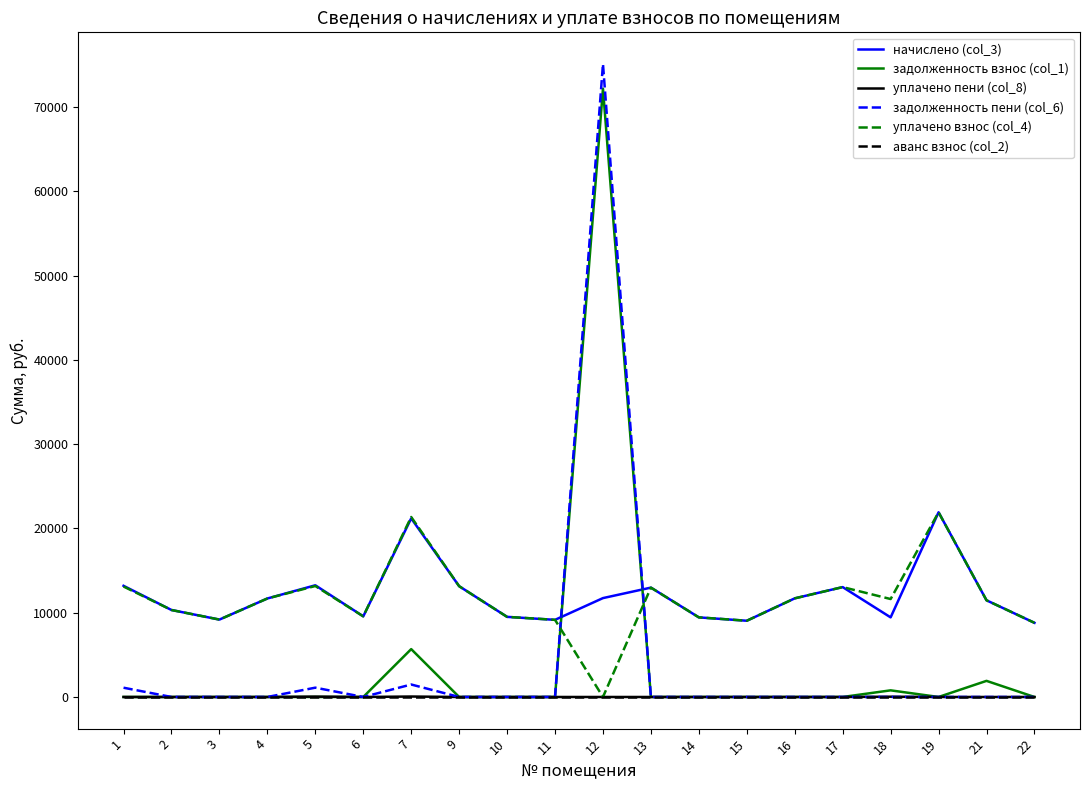

What is the maximum value for начислено (col_3)?

21918.7